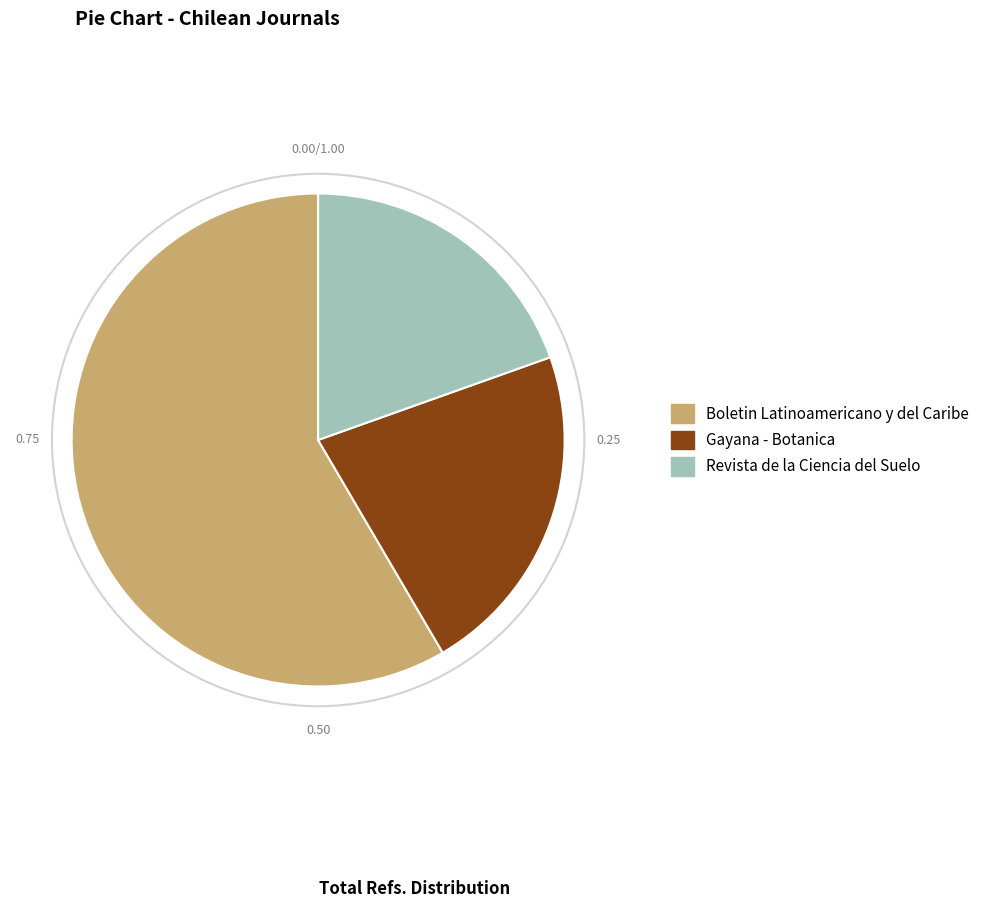

True or false: Boletin Latinoamericano y del Caribe accounts for 50% of the total.

False